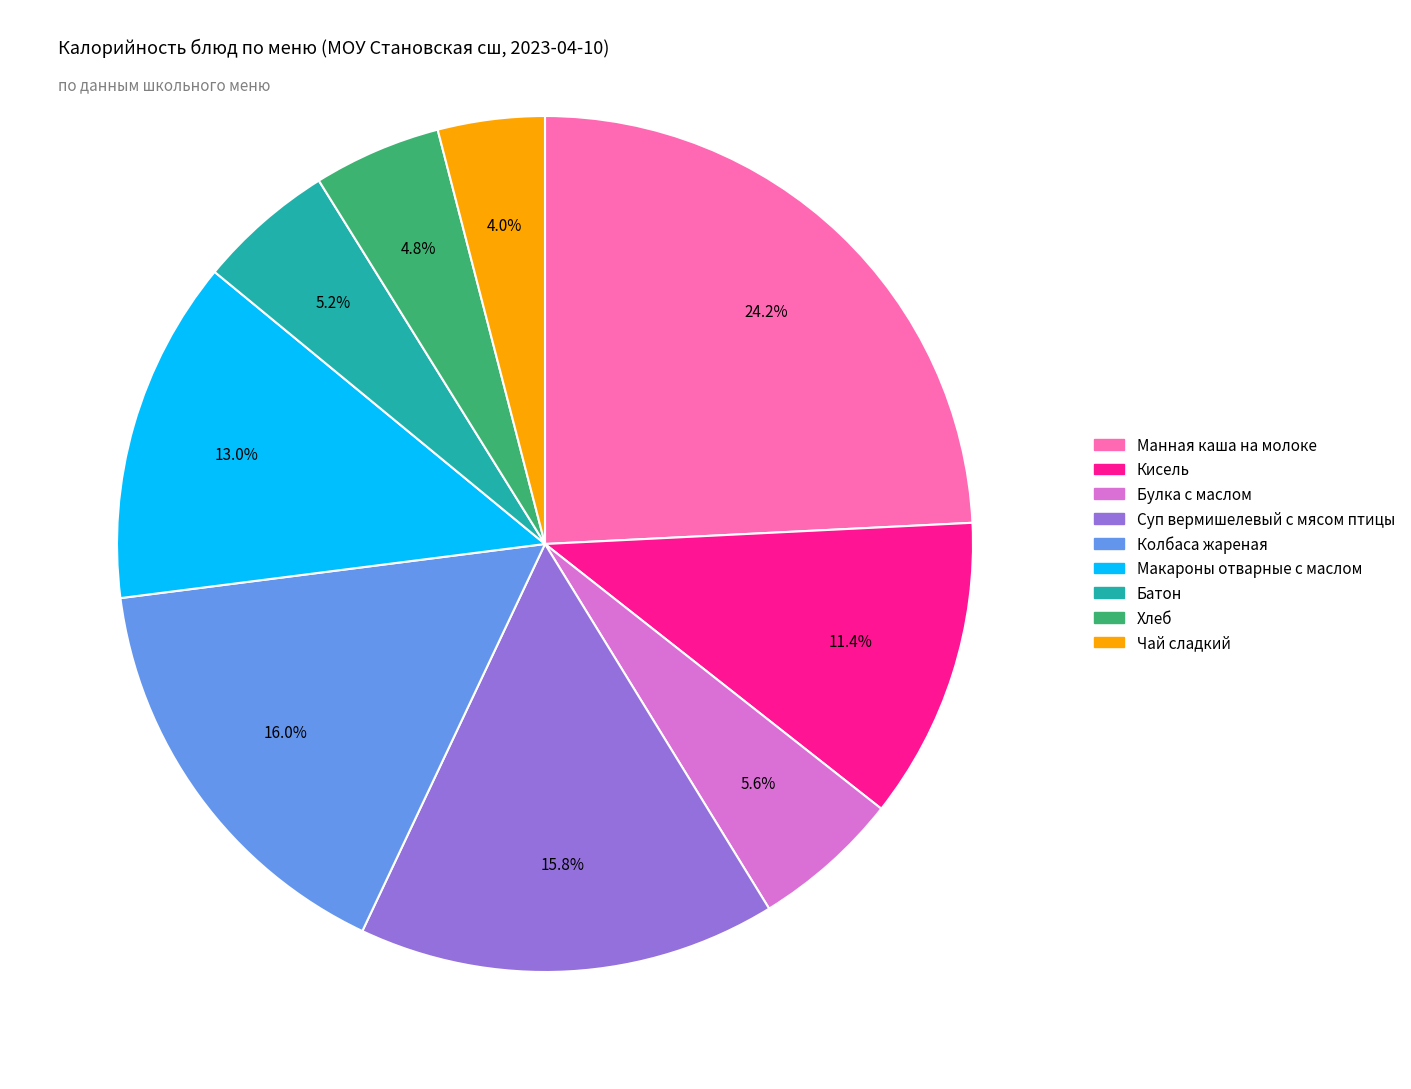

To the nearest percent, what is the average slice percentage?

11%